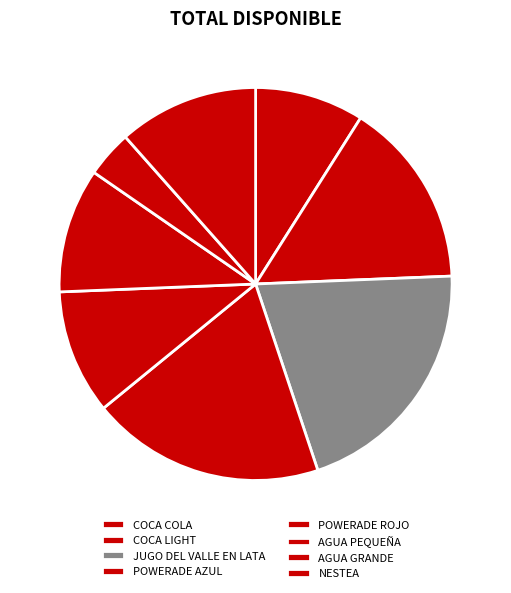

What is the change in value from COCA LIGHT to POWERADE AZUL?

+3